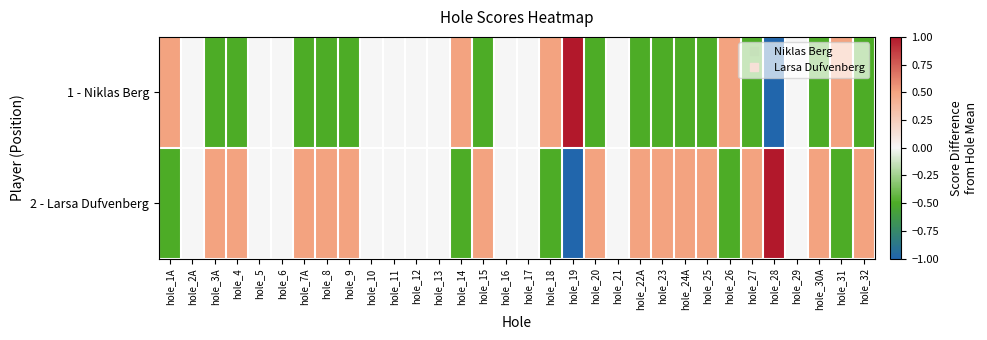

Rank the series by their average value, from highest to lowest.

2 - Larsa Dufvenberg, 1 - Niklas Berg